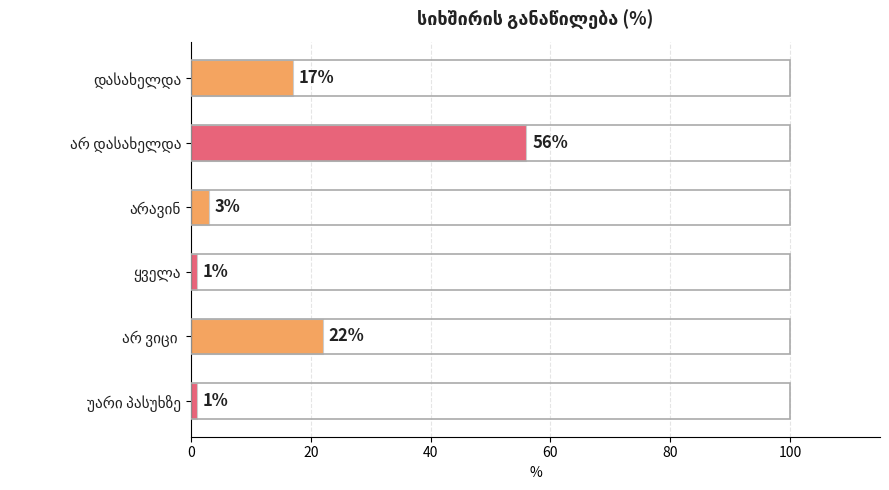

What is the difference between the maximum and minimum values?

55